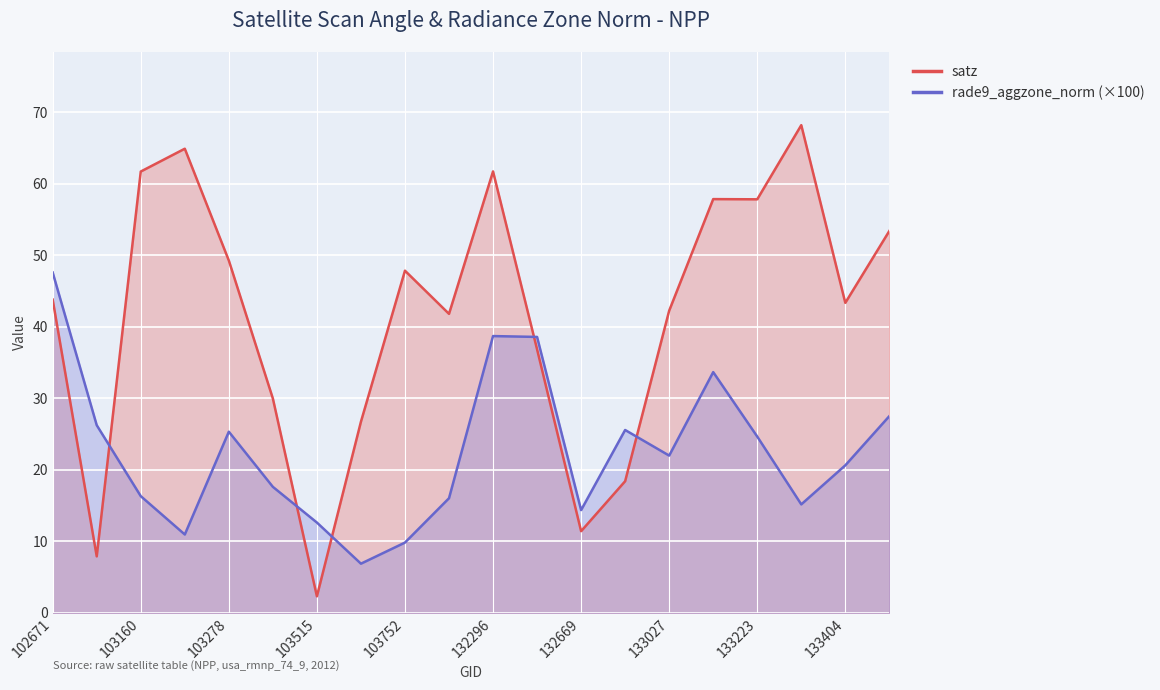

The rade9_aggzone_norm series shows 45.7 at 102911. True or false?

False